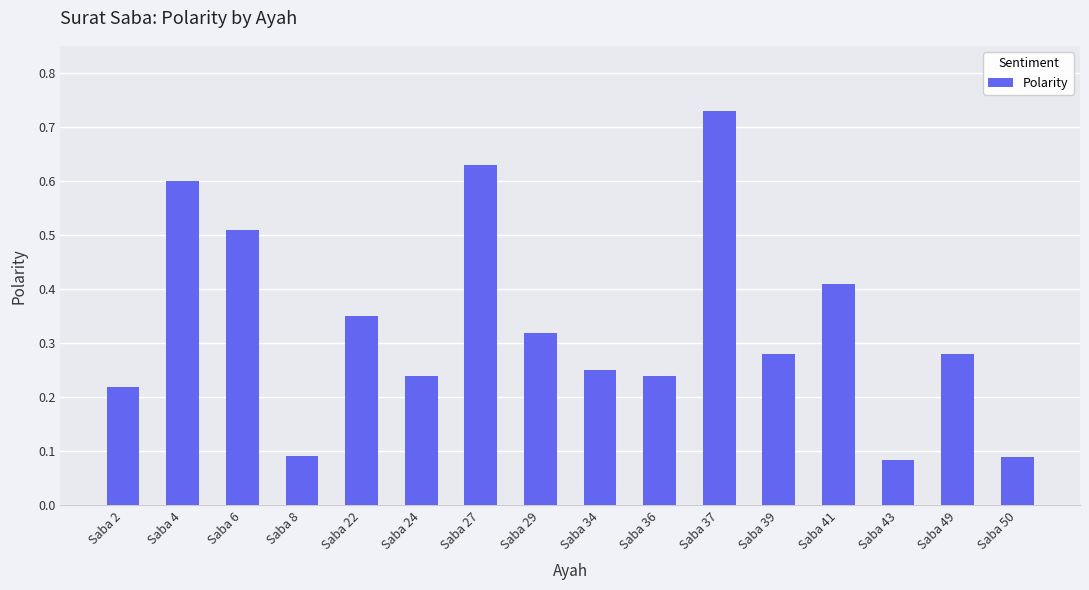

The value at Saba 27 is 1.1. True or false?

False